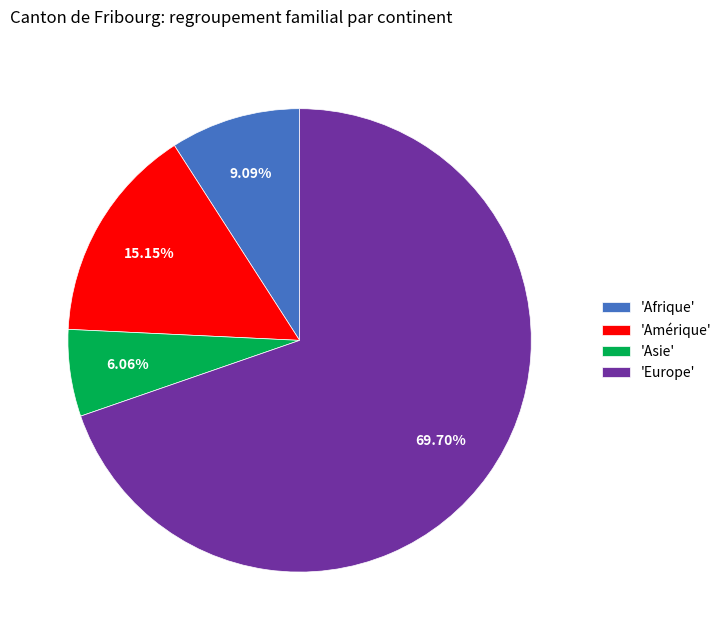

Approximately how many times larger is the value at 'Asie' compared to 'Amérique'?

0.4